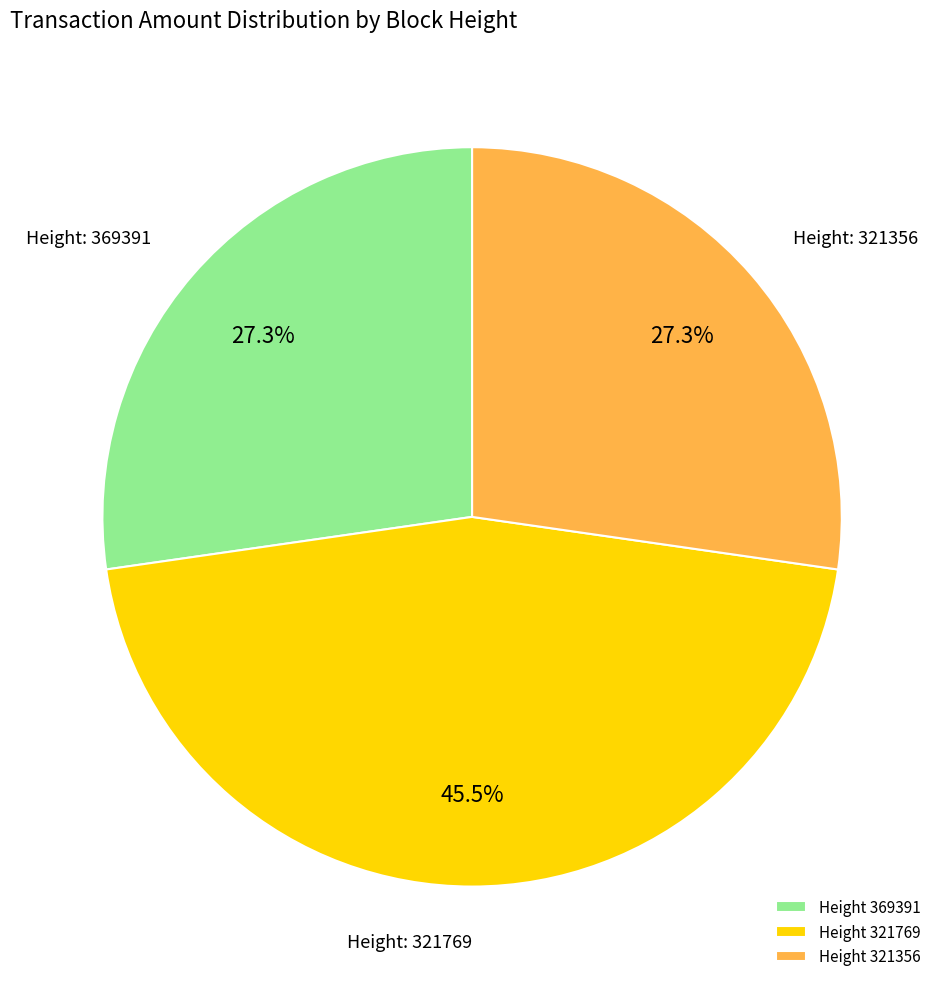

Which slice is the largest?

Height 321769